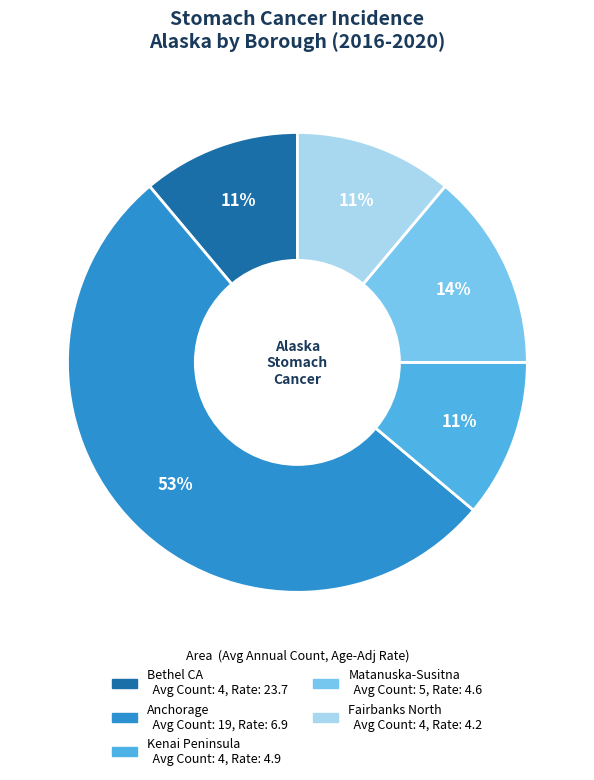

Does any single category account for the majority?

Yes